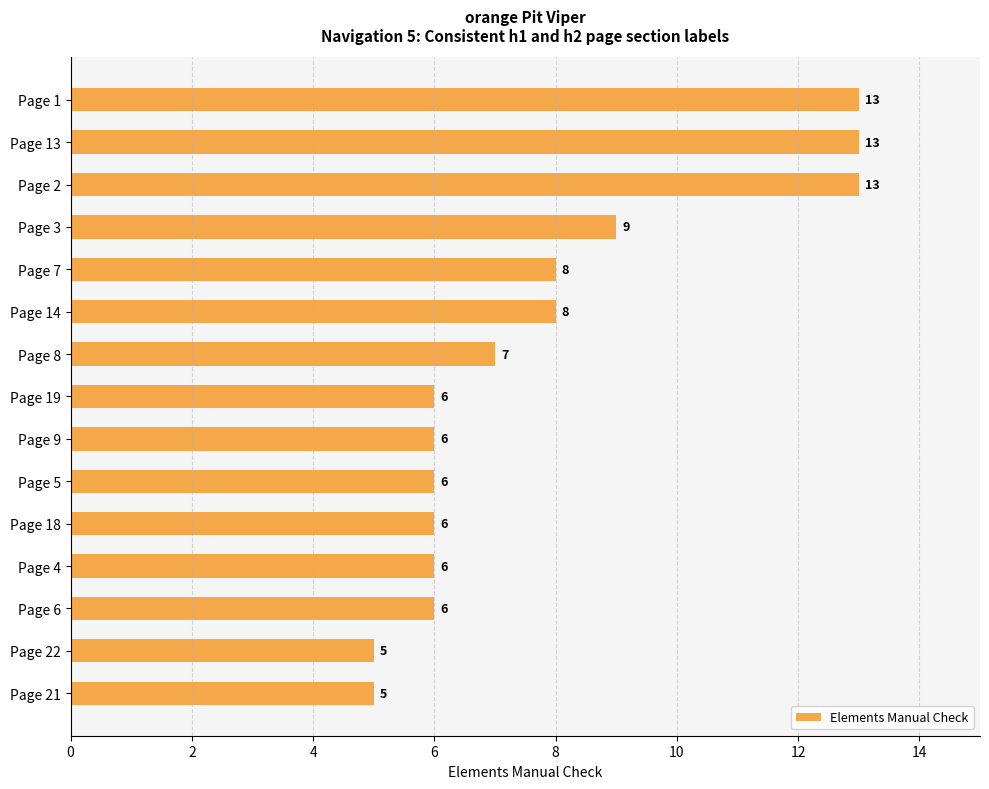

What is the value of the 4th bar from the top?

9